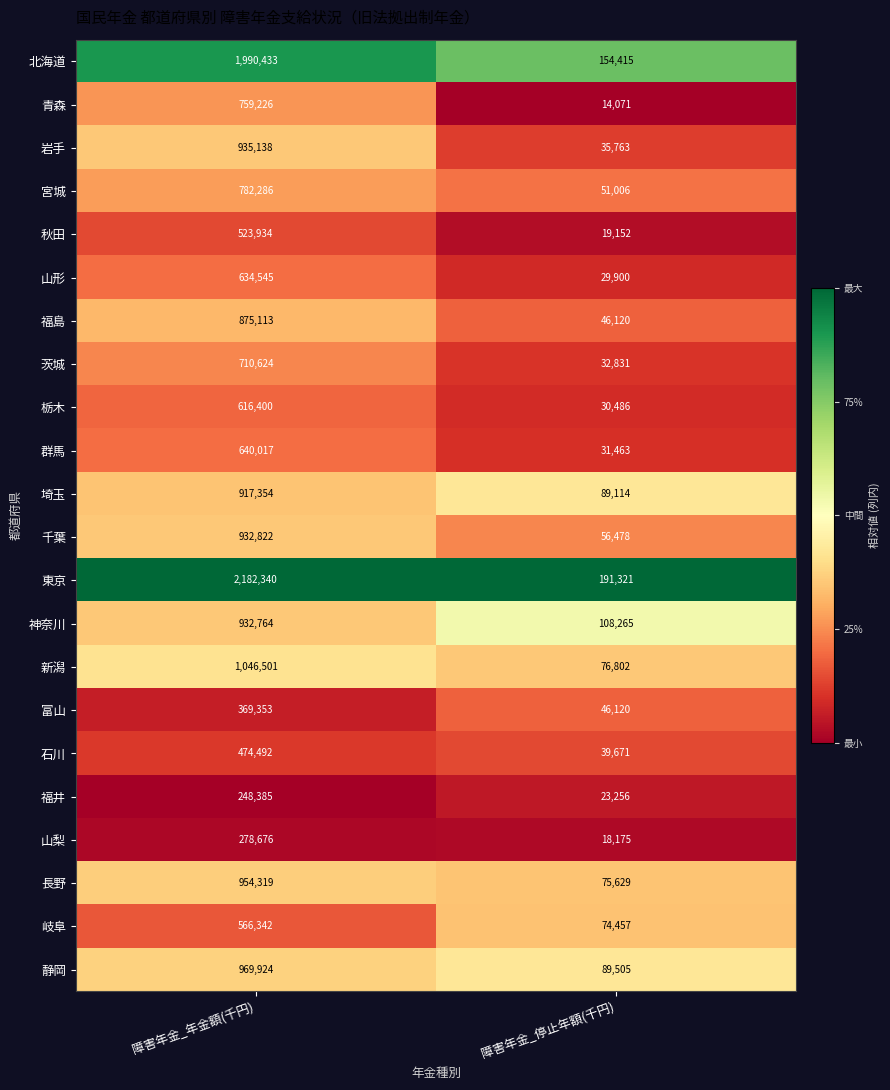

Which series changed the most between 障害年金_年金額(千円) and 障害年金_停止年額(千円)?

東京